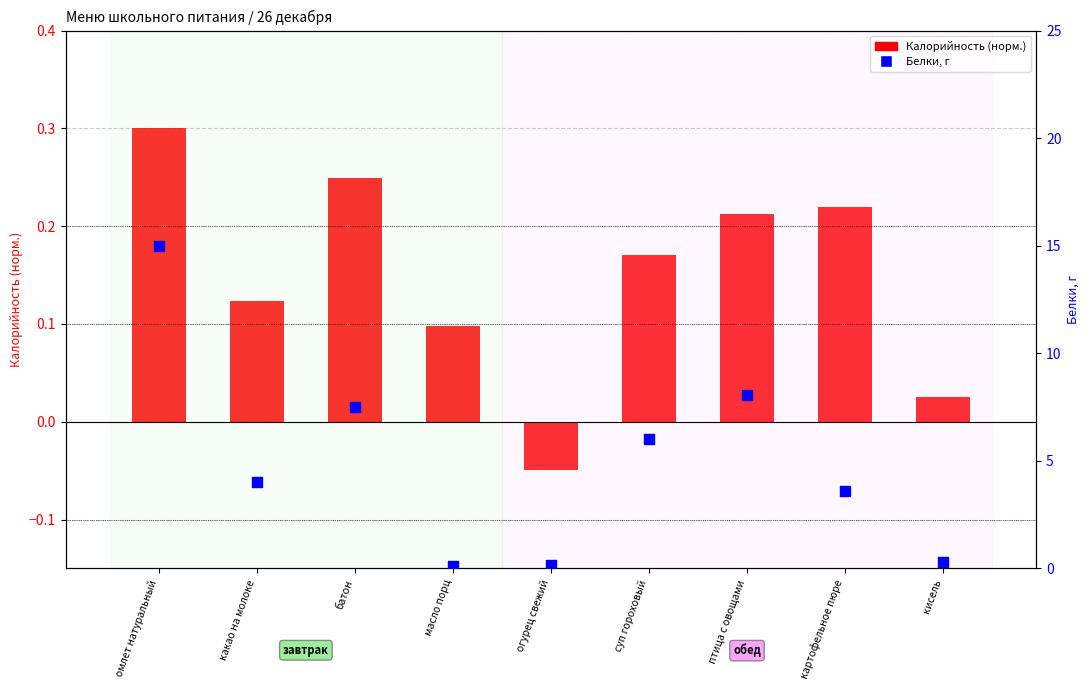

At how many categories does at least one series exceed 10?

1